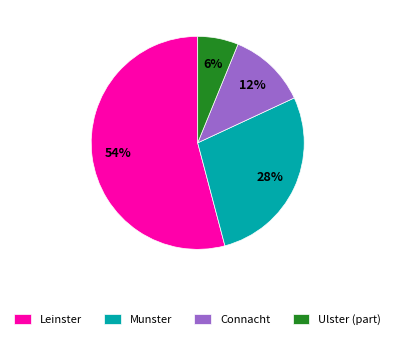

Which category has the smallest portion of the pie?

Ulster (part)